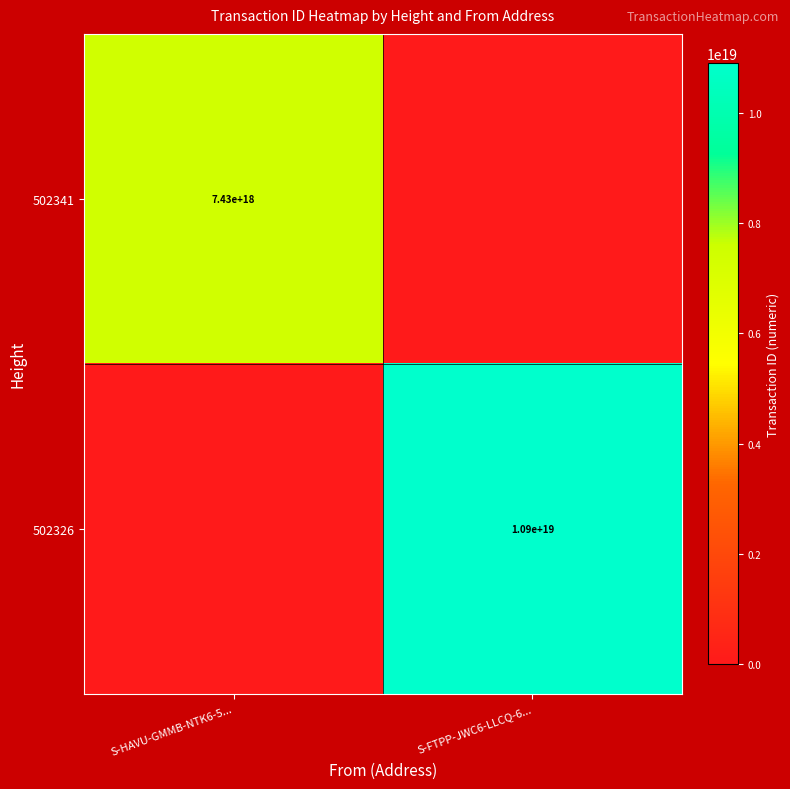

At which category is the sum across all series the highest?

S-FTPP-JWC6-LLCQ-6...